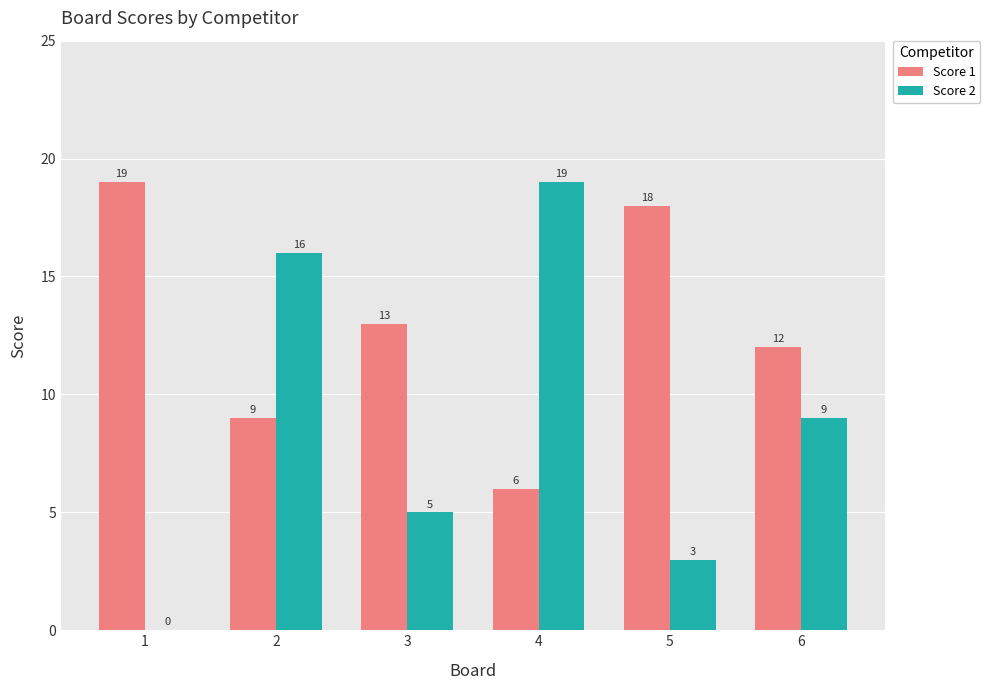

What is the maximum value for Score 1?

19